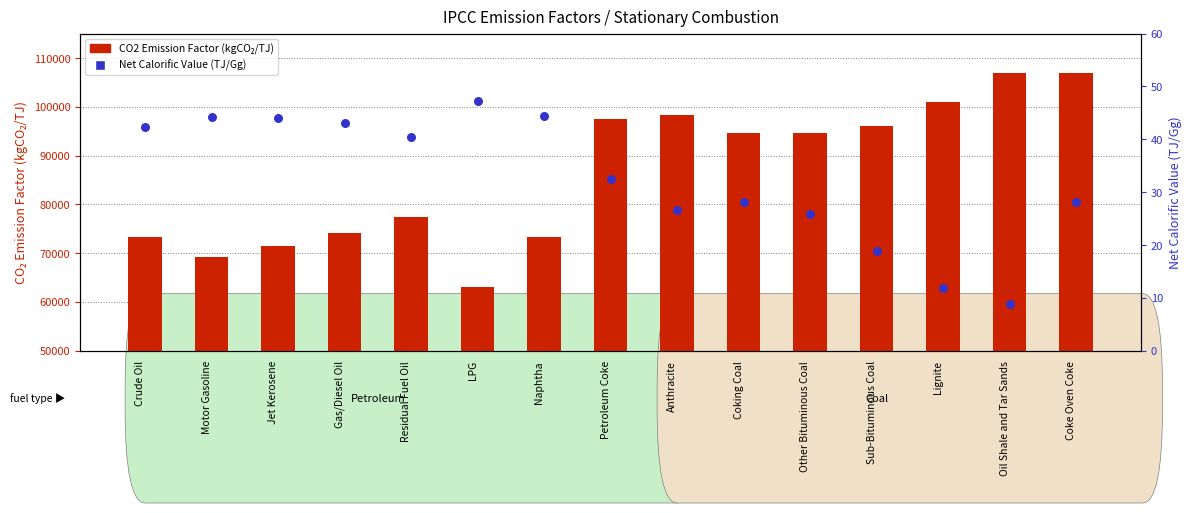

What are all the series names shown in the legend?

CO2 Emission Factor (kgCO₂/TJ), Net Calorific Value (TJ/Gg)